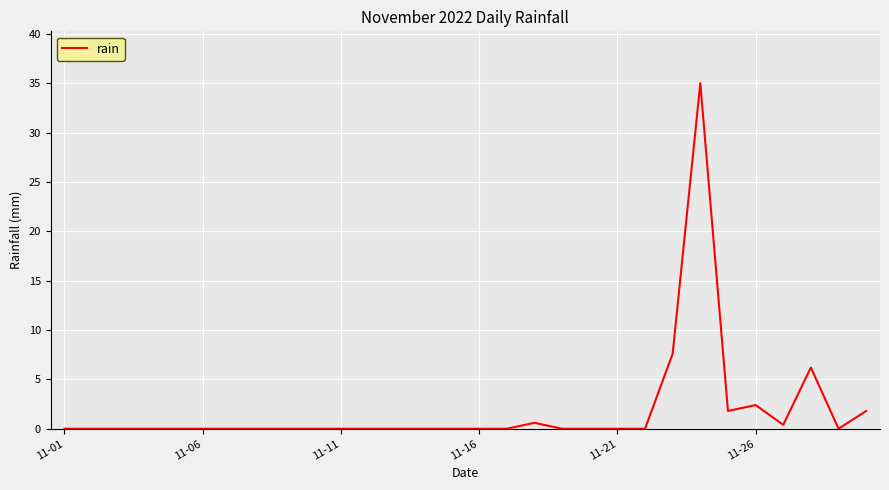

True or false: the data has more than 2 interior local peaks.

True